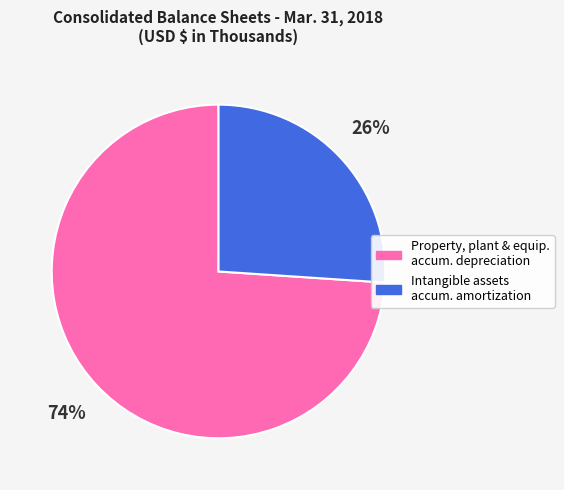

Is there a majority slice in this chart?

Yes